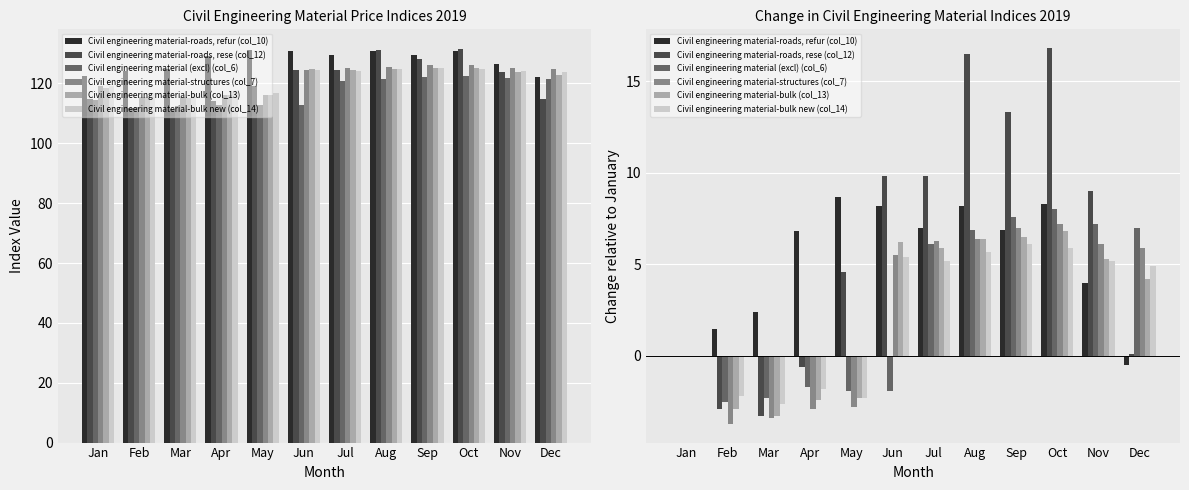

Reading left to right, what are all the values shown in this chart?

Civil engineering material-roads, refur (col_10): Jan=0.0	Feb=1.5	Mar=2.4	Apr=6.8	May=8.7	Jun=8.2	Jul=7.0	Aug=8.2	Sep=6.9	Oct=8.3	Nov=4.0	Dec=-0.5
Civil engineering material-roads, rese (col_12): Jan=0.0	Feb=-2.9	Mar=-3.3	Apr=-0.6	May=4.6	Jun=9.8	Jul=9.8	Aug=16.5	Sep=13.3	Oct=16.8	Nov=9.0	Dec=0.1
Civil engineering material (excl) (col_6): Jan=0.0	Feb=-2.5	Mar=-2.3	Apr=-1.7	May=-1.9	Jun=-1.9	Jul=6.1	Aug=6.9	Sep=7.6	Oct=8.0	Nov=7.2	Dec=7.0
Civil engineering material-structures (col_7): Jan=0.0	Feb=-3.7	Mar=-3.4	Apr=-2.9	May=-2.8	Jun=5.5	Jul=6.3	Aug=6.4	Sep=7.0	Oct=7.2	Nov=6.1	Dec=5.9
Civil engineering material-bulk (col_13): Jan=0.0	Feb=-2.9	Mar=-3.3	Apr=-2.4	May=-2.3	Jun=6.2	Jul=5.9	Aug=6.4	Sep=6.5	Oct=6.8	Nov=5.3	Dec=4.2
Civil engineering material-bulk new (col_14): Jan=0.0	Feb=-2.2	Mar=-2.6	Apr=-1.8	May=-2.3	Jun=5.4	Jul=5.2	Aug=5.7	Sep=6.1	Oct=5.9	Nov=5.2	Dec=4.9